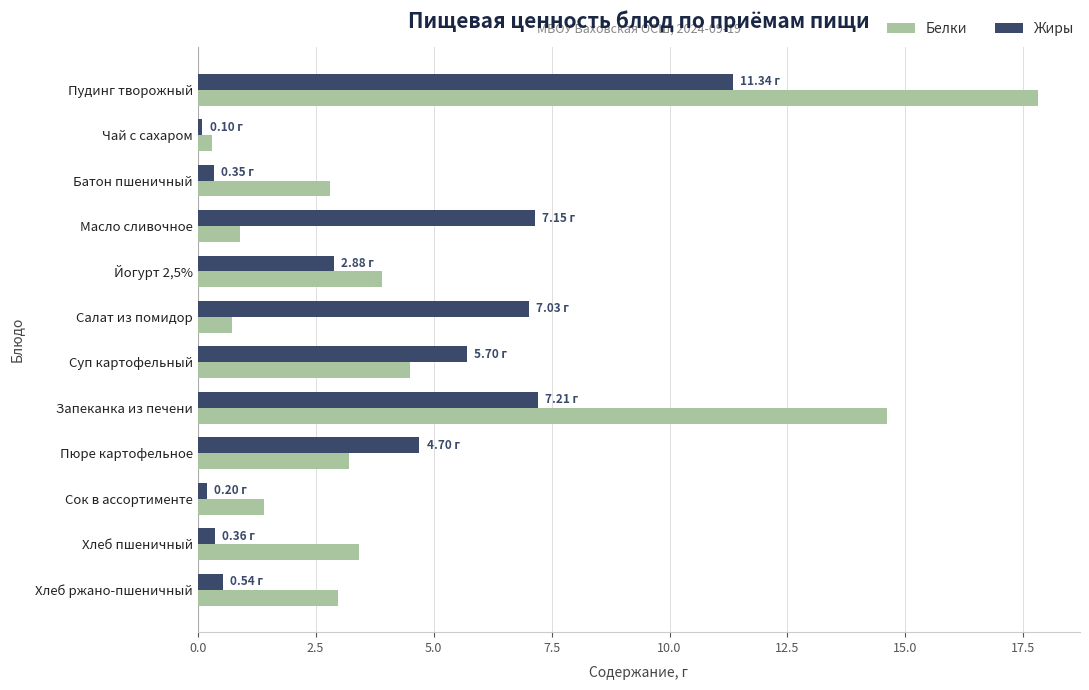

Which series has the largest range (max minus min)?

Белки